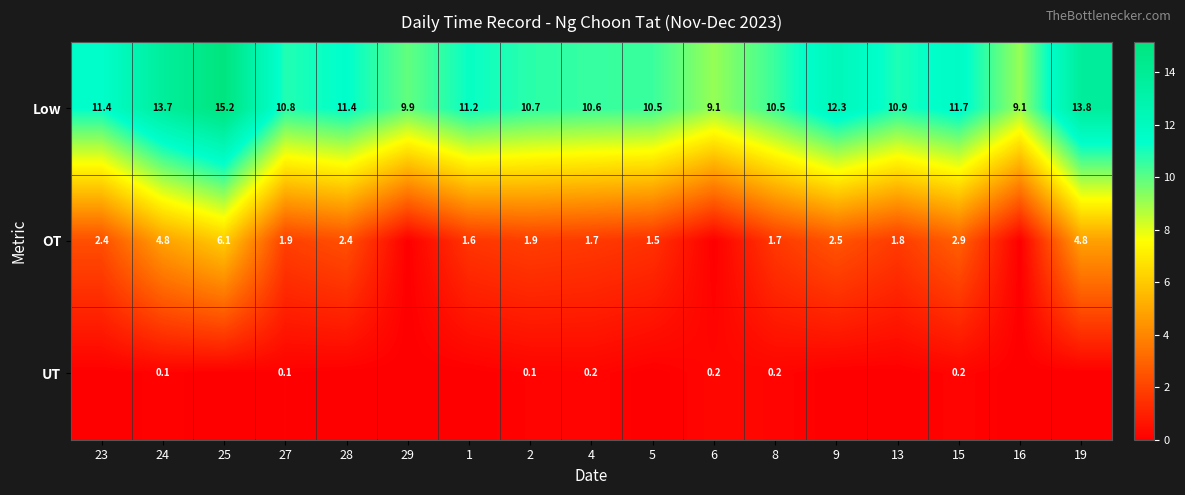

What is the difference between the highest and lowest values at 4?

10.4